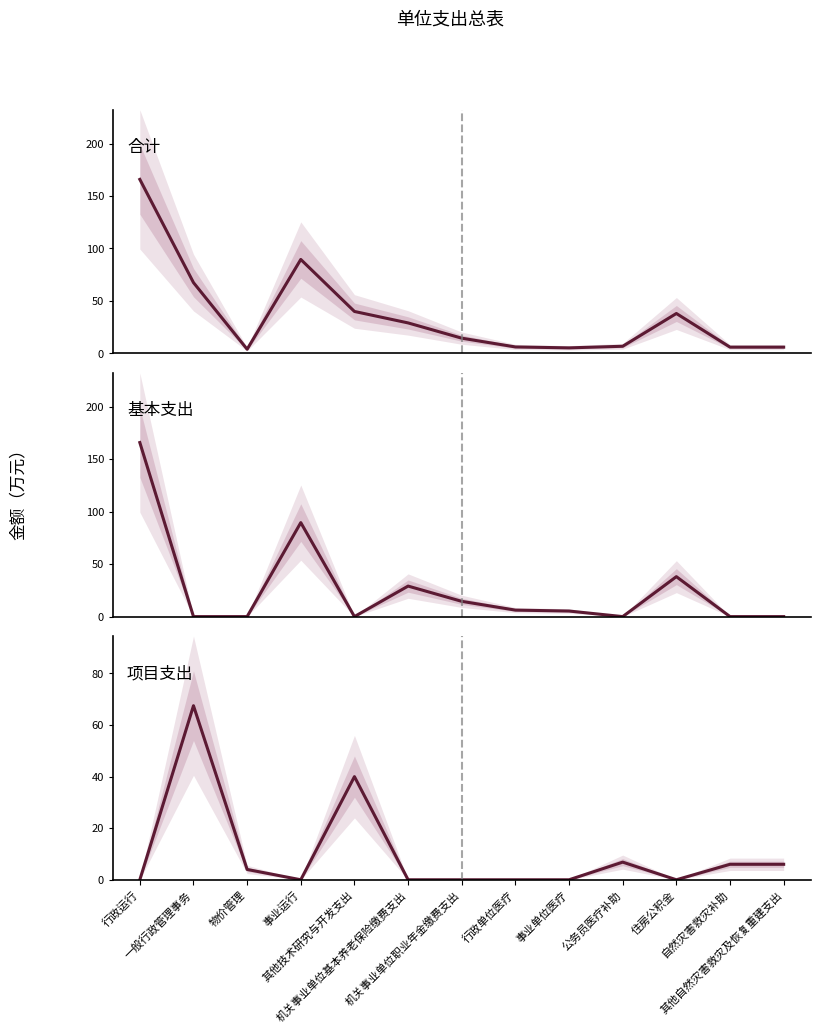

Rank the series at 公务员医疗补助 from lowest to highest value.

基本支出, 合计, 项目支出